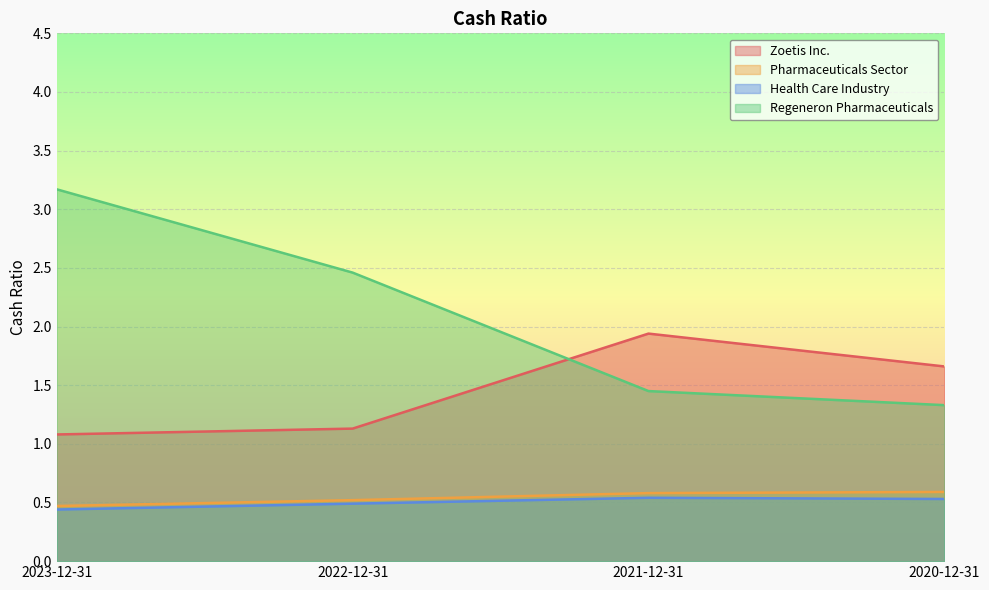

Rank the categories by Zoetis Inc. value from lowest to highest.

2023-12-31, 2022-12-31, 2020-12-31, 2021-12-31